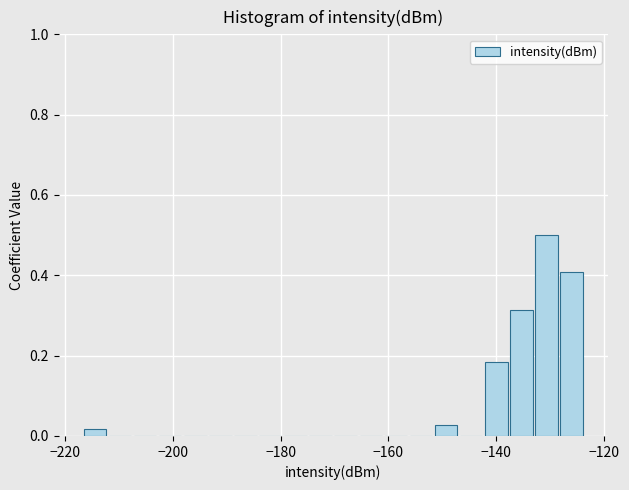

Read against the x-axis, roughly where is the centre of the tallest bar?

-130